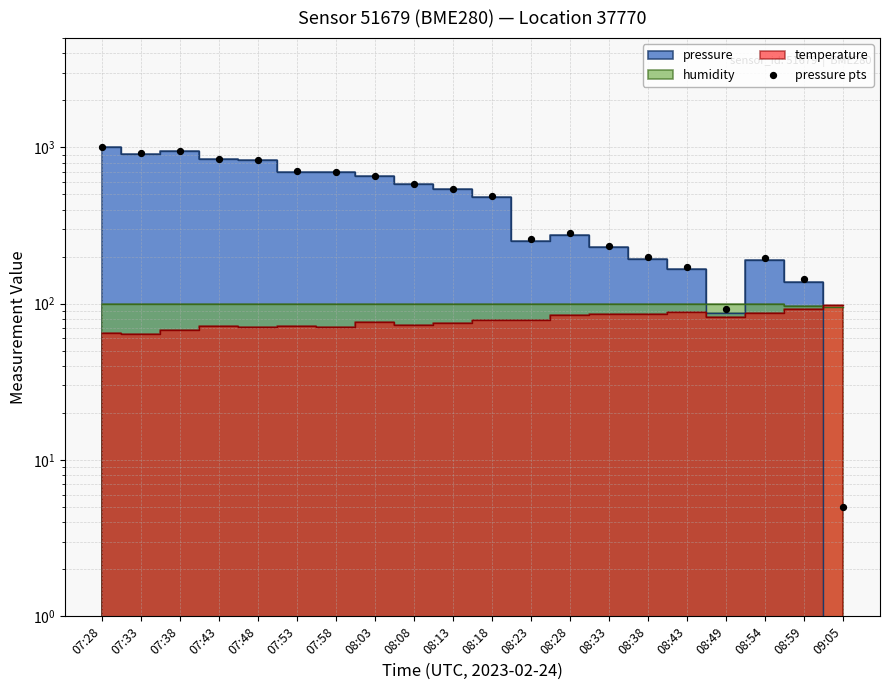

Between 08:23 and 08:59, which is larger?

08:23